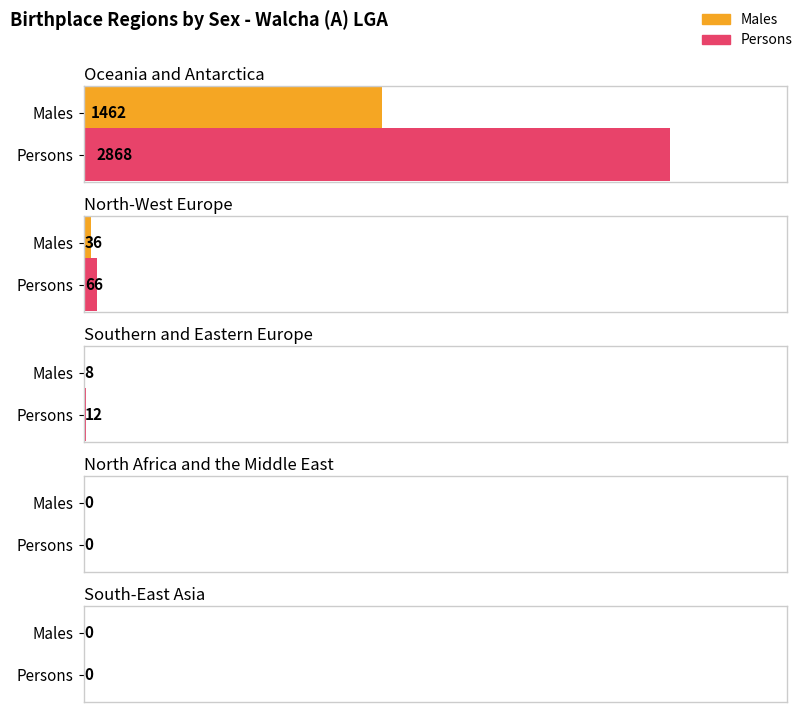

At which category does the chart reach its peak across all series?

Oceania and Antarctica